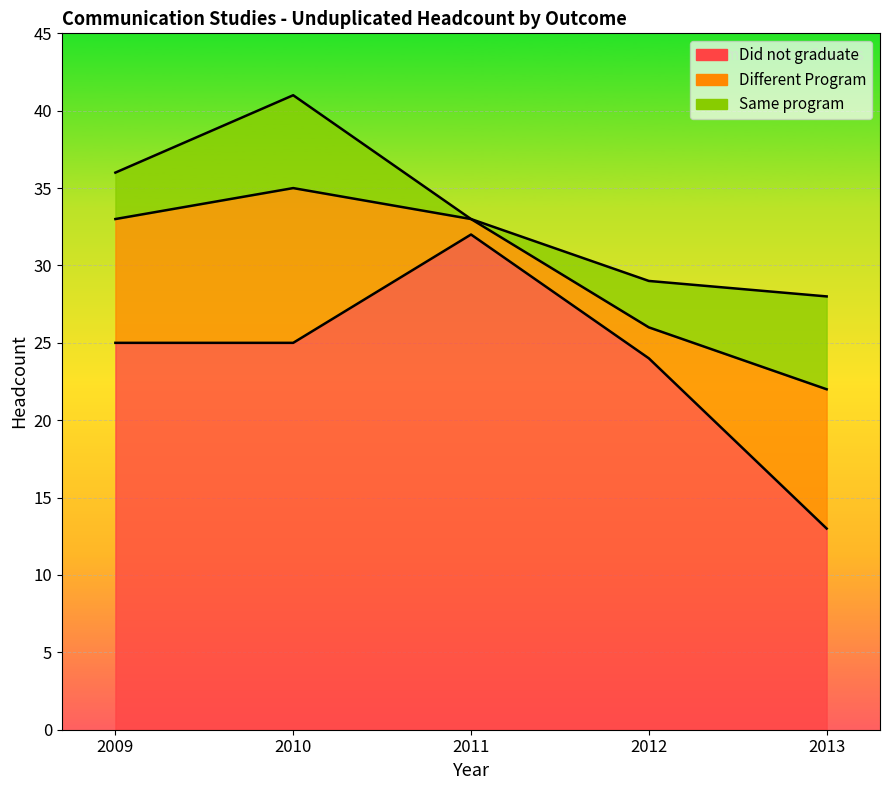

At which label is Did not graduate closest to 22?

2012